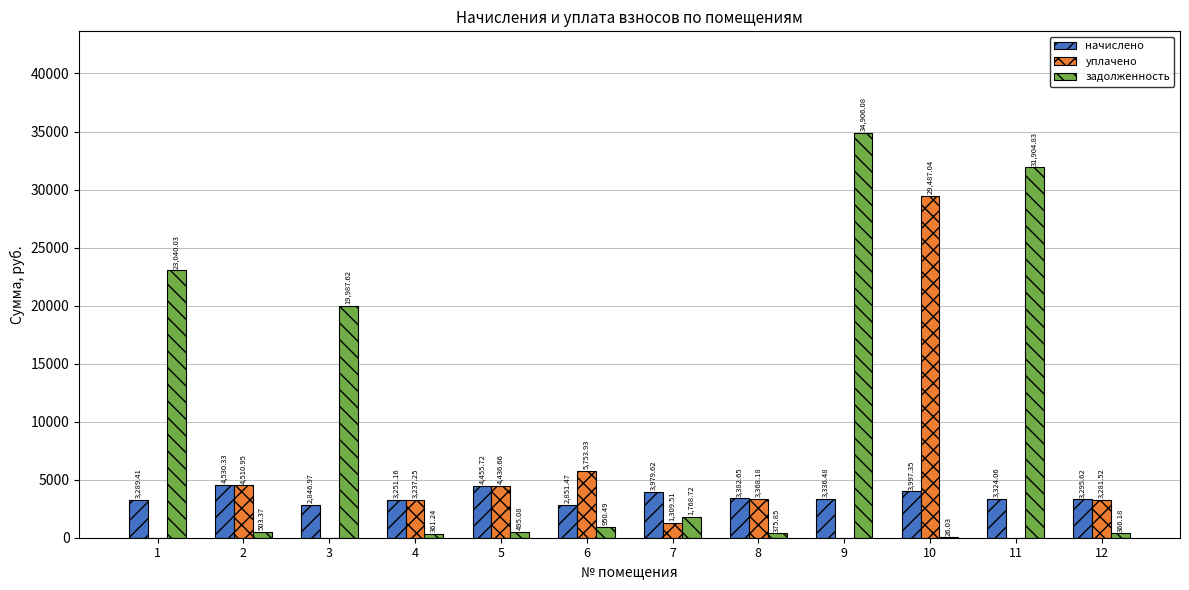

What are all the series names shown in the legend?

начислено, уплачено, задолженность